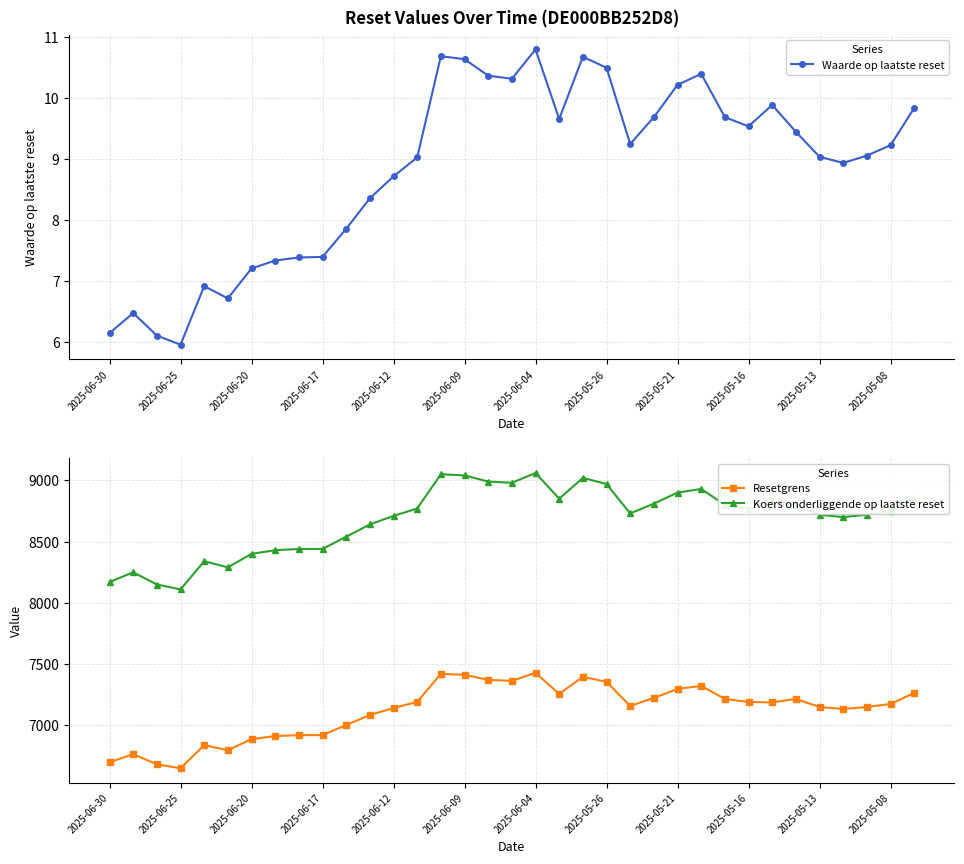

How many categories are shown in the chart?

35